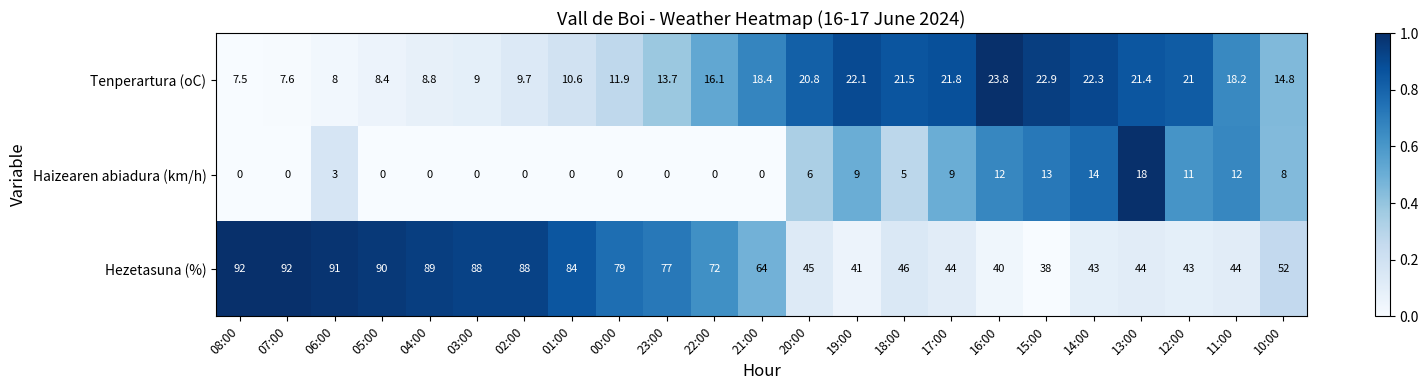

Which series has the largest total across all categories?

Hezetasuna (%)